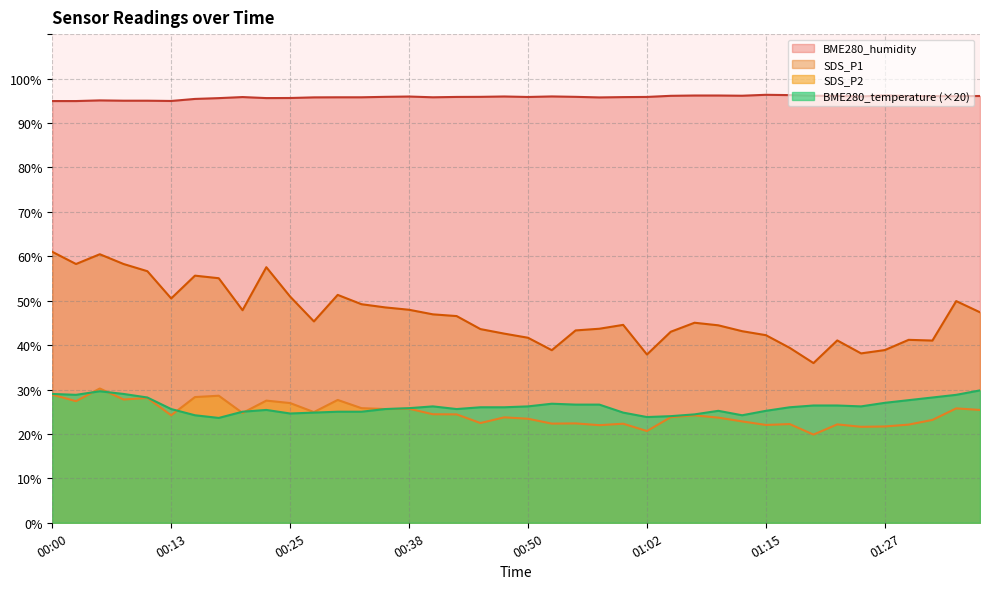

Reading right to left, transcribe all the data shown in this chart.

SDS_P1: 47.4	49.9	41.0	41.2	38.9	38.1	41.0	36.0	39.4	42.2	43.1	44.5	45.0	43.0	37.9	44.5	43.7	43.3	38.9	41.6	42.6	43.6	46.5	46.9	48.0	48.5	49.2	51.3	45.3	50.9	57.5	47.9	55.0	55.6	50.5	56.6	58.2	60.5	58.2	61.0
SDS_P2: 25.4	25.8	23.1	22.1	21.7	21.6	22.1	19.9	22.2	22.0	22.8	23.7	24.2	23.8	20.6	22.3	22.0	22.4	22.3	23.4	23.7	22.4	24.4	24.4	25.7	25.6	25.8	27.6	24.9	26.9	27.5	24.7	28.6	28.3	24.2	28.1	27.8	30.2	27.4	28.9
BME280_temperature: 29.8	28.8	28.2	27.6	27.0	26.2	26.4	26.4	26.0	25.2	24.2	25.2	24.4	24.0	23.8	24.8	26.6	26.6	26.8	26.2	26.0	26.0	25.6	26.2	25.8	25.6	25.0	25.0	24.8	24.6	25.4	25.0	23.6	24.2	25.6	28.2	29.0	29.6	28.8	29.0
BME280_humidity: 96.1	96.0	96.0	96.0	96.2	96.0	96.1	96.1	96.3	96.3	96.1	96.2	96.2	96.1	95.9	95.8	95.8	95.9	96.0	95.8	96.0	95.9	95.9	95.8	96.0	95.9	95.8	95.8	95.8	95.6	95.6	95.8	95.6	95.4	95.0	95.0	95.0	95.1	94.9	94.9